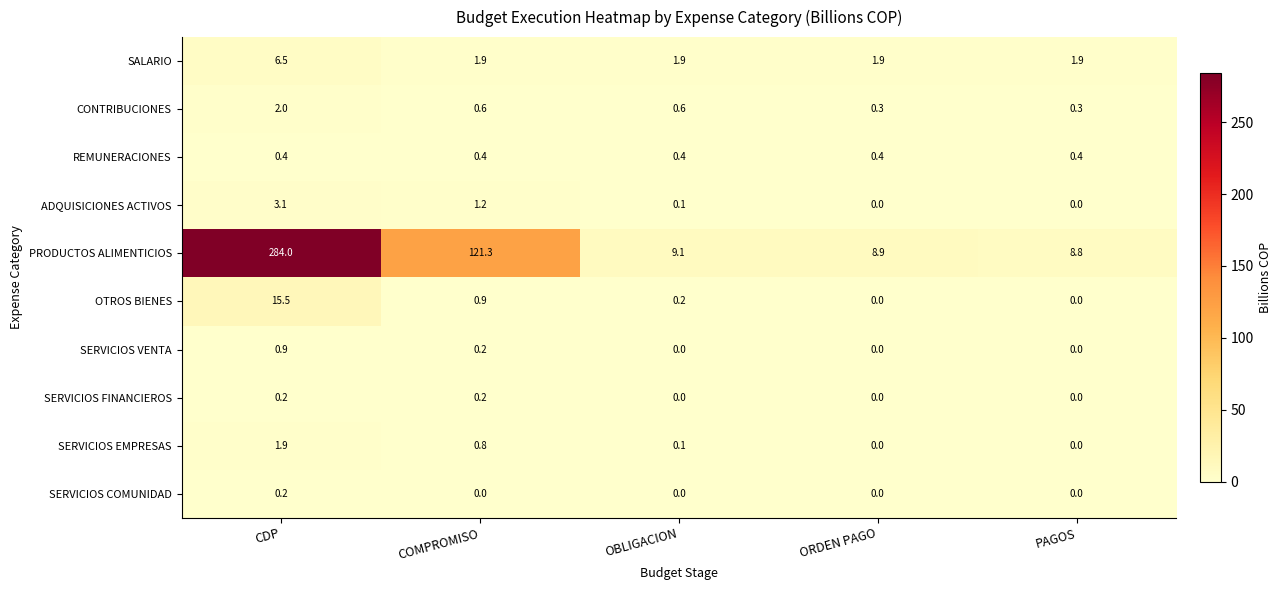

Which series has the widest spread of values?

PRODUCTOS ALIMENTICIOS